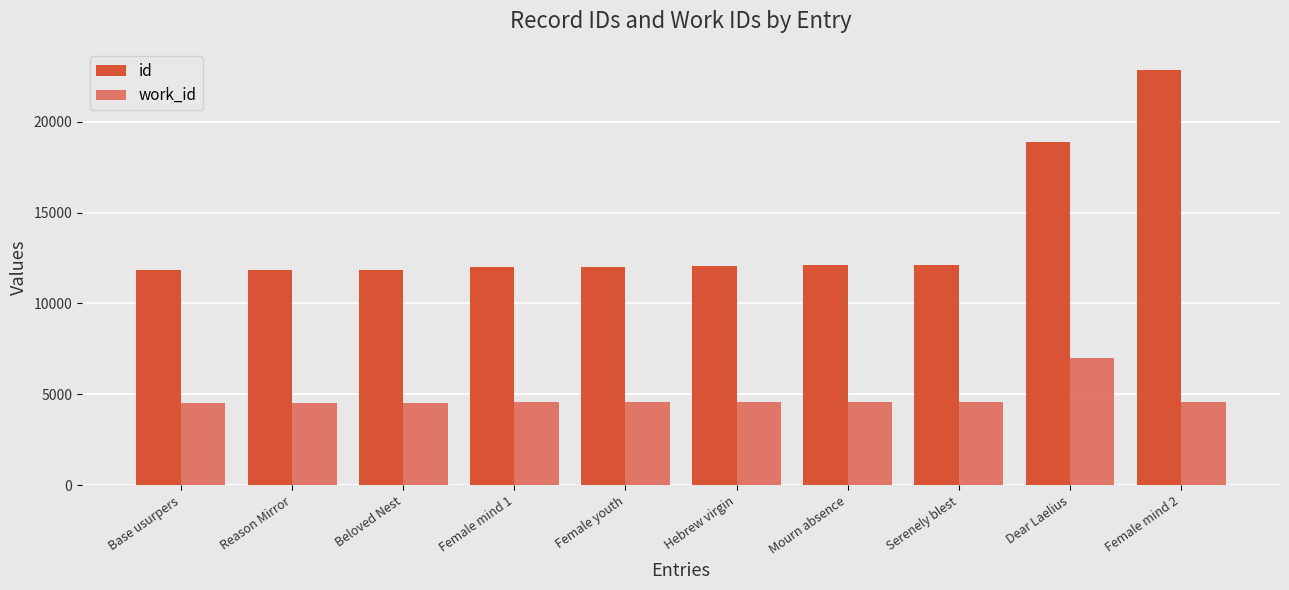

What is the difference between the highest and lowest values at Beloved Nest?

7340